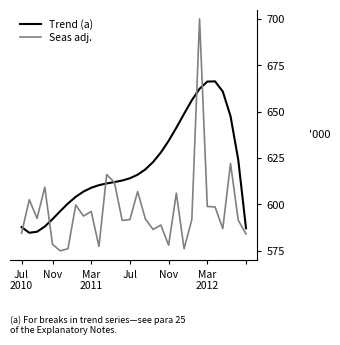

Which series has the largest total across all categories?

Trend (a)